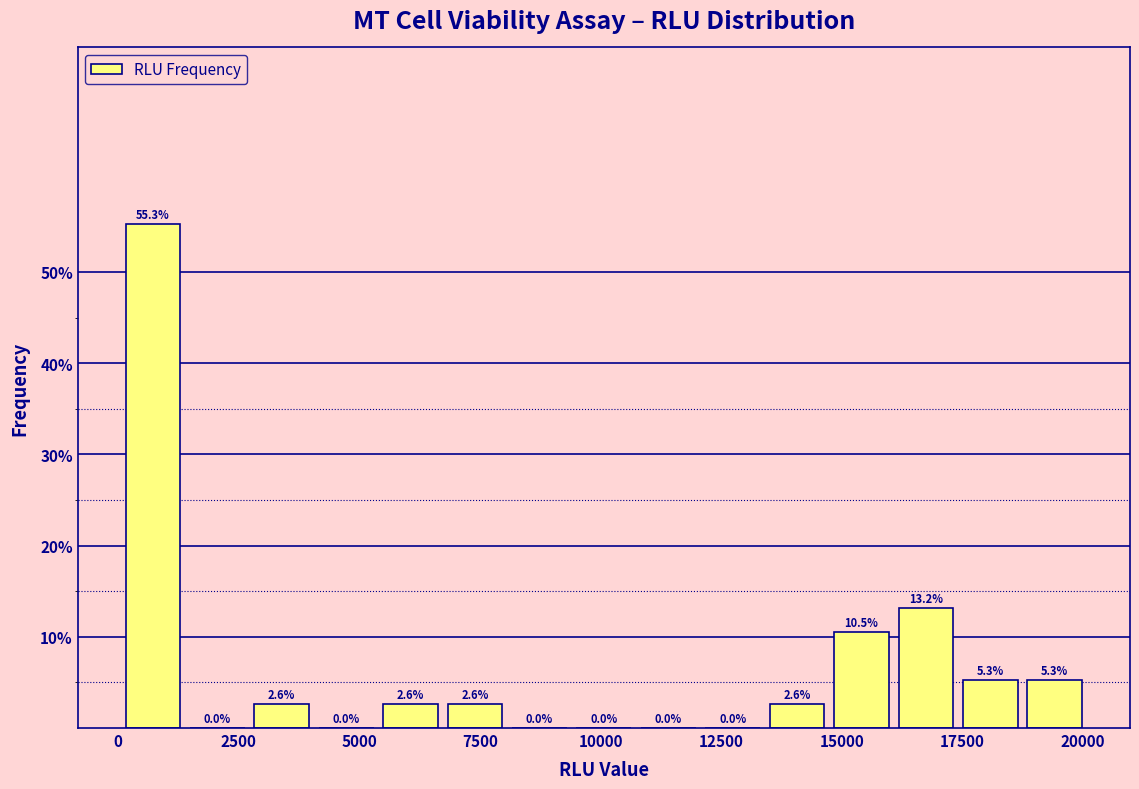

Around what value on the x-axis is the tallest bar? Give the approximate position of its centre, as read against the axis.

500